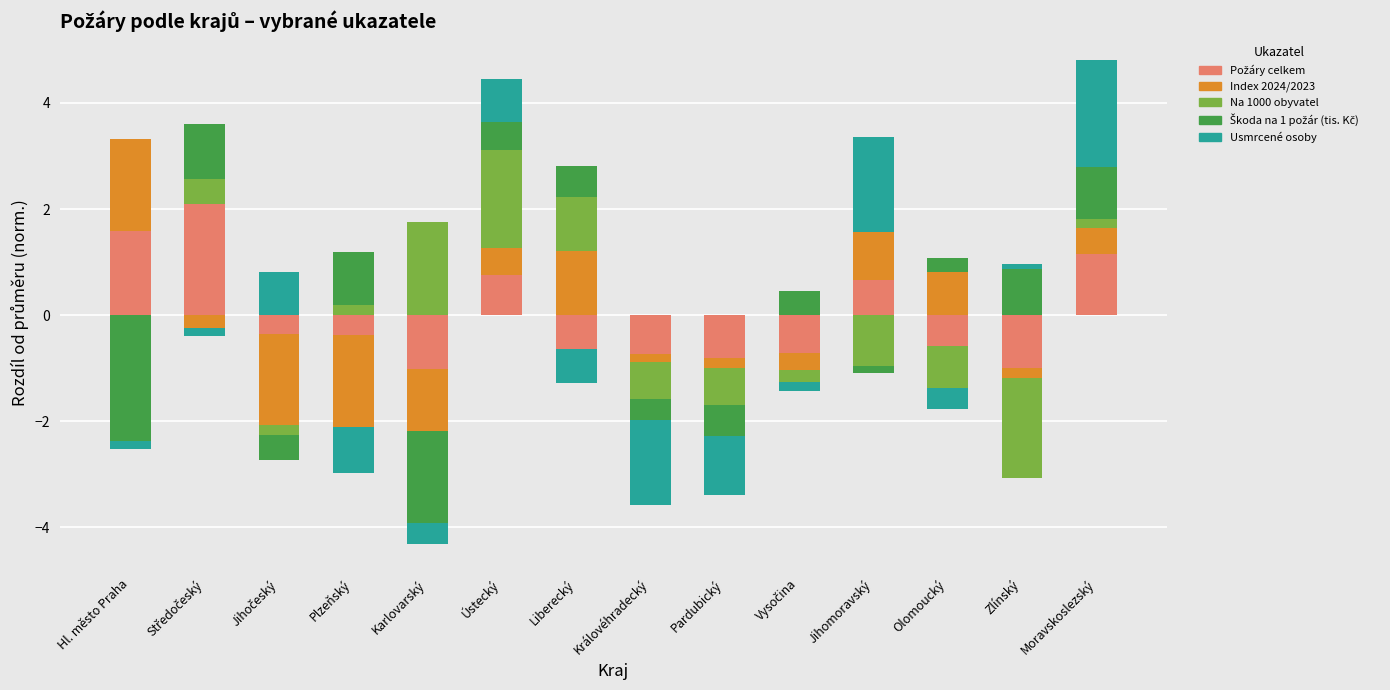

How many data points in Na 1000 obyvatel are above 0?

6